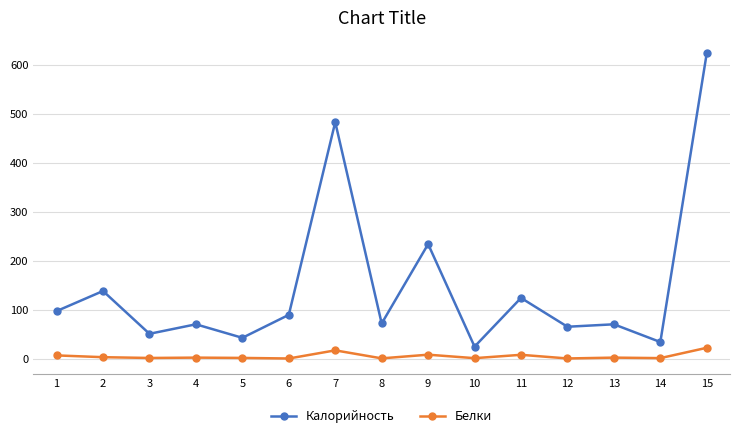

What are all the series names shown in the legend?

Калорийность, Белки